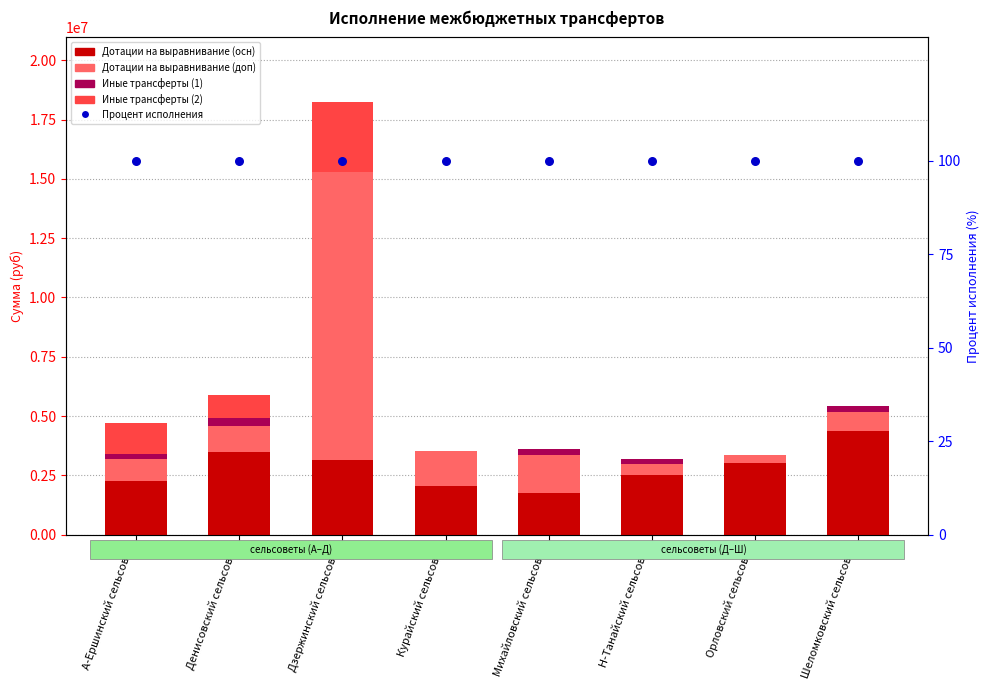

Is the value of Процент исполнения at А-Ершинский сельсовет greater than the value of Иные трансферты (2) at Курайский сельсовет?

Yes